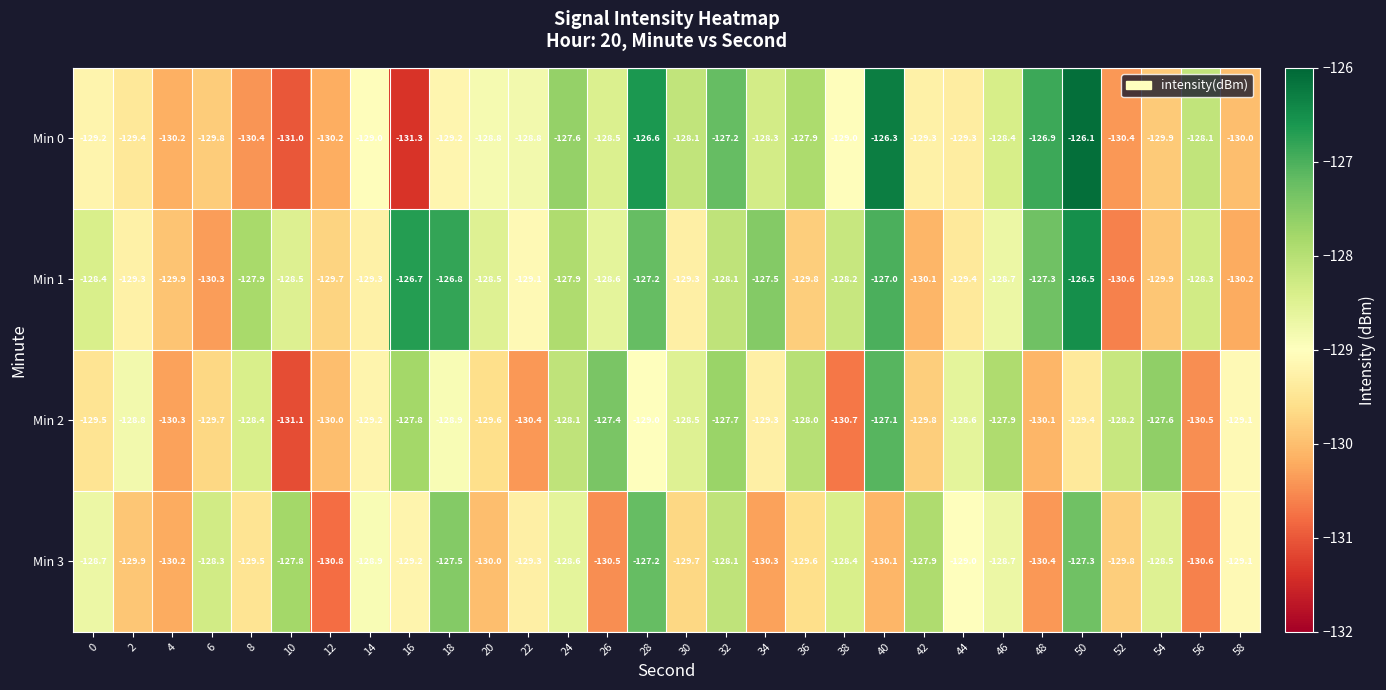

What is the difference between the maximum and minimum values in the Min 0 series?

5.2